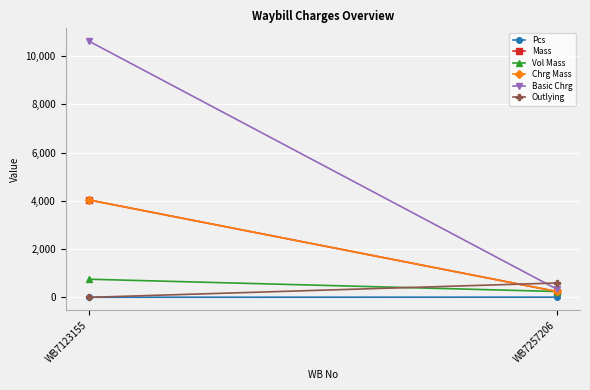

At WB7257206, list the series in order from largest to smallest.

Outlying, Basic Chrg, Chrg Mass, Mass, Vol Mass, Pcs